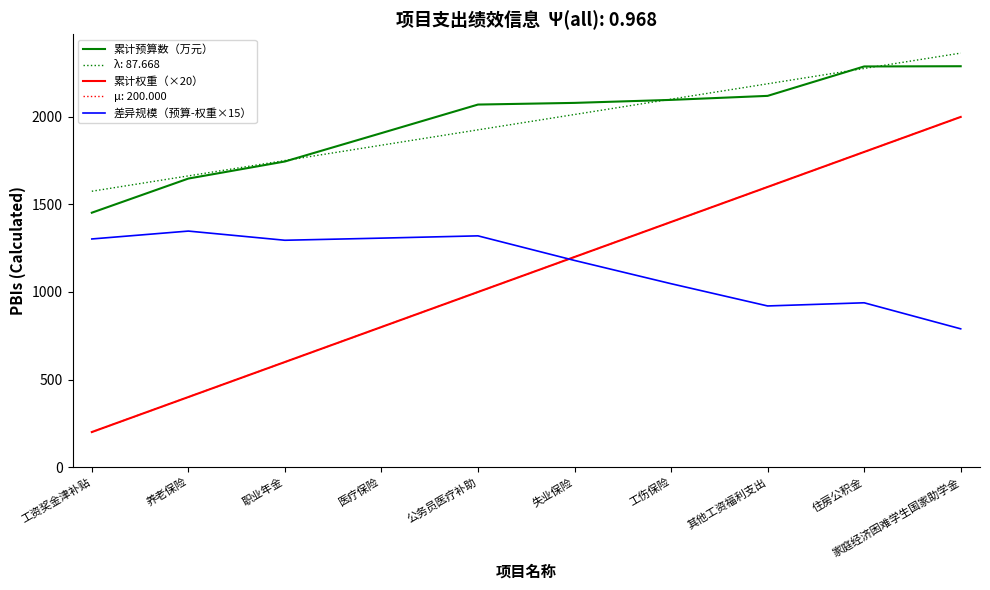

Which label corresponds to the largest value in the chart?

家庭经济困难学生国家助学金